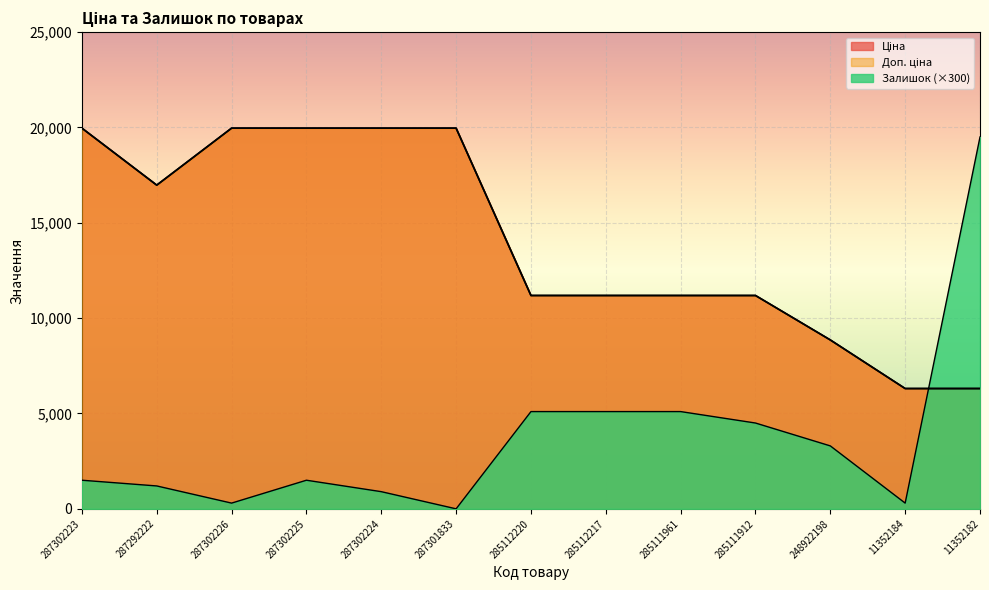

Which category has the highest value across all series?

287302223